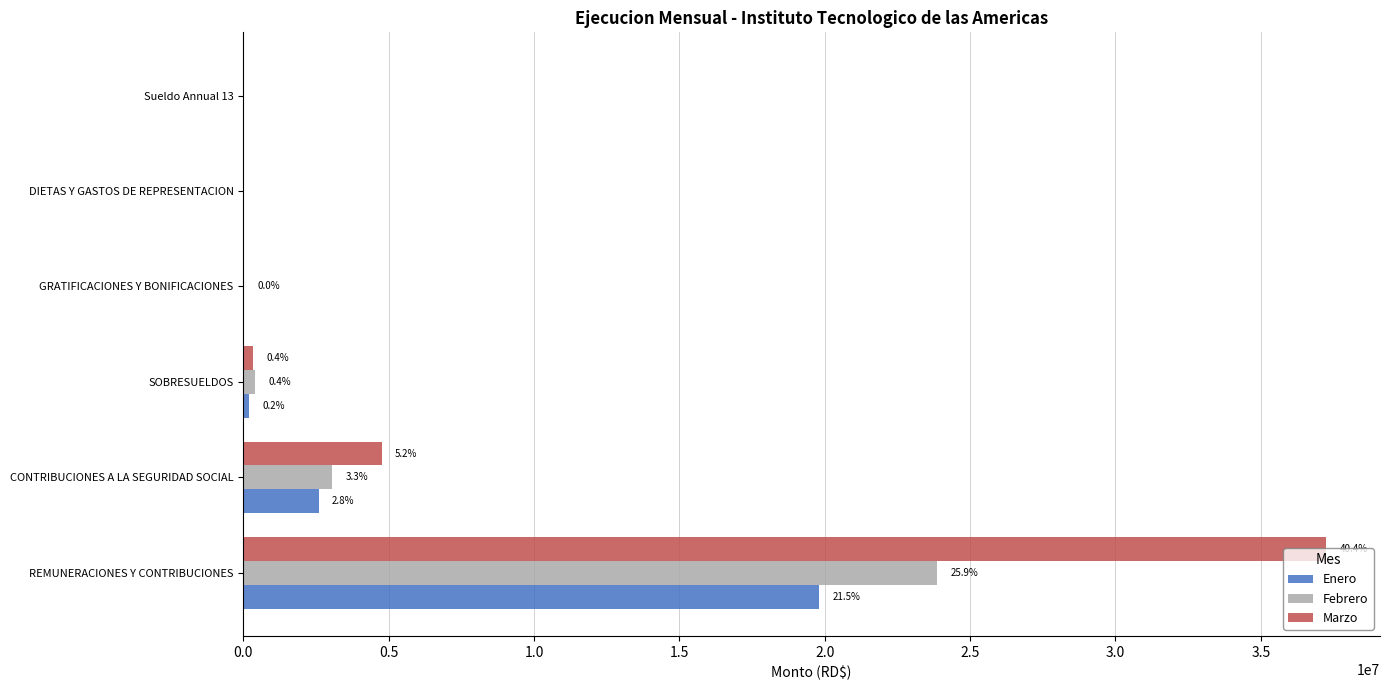

What are all the series names shown in the legend?

Enero, Febrero, Marzo